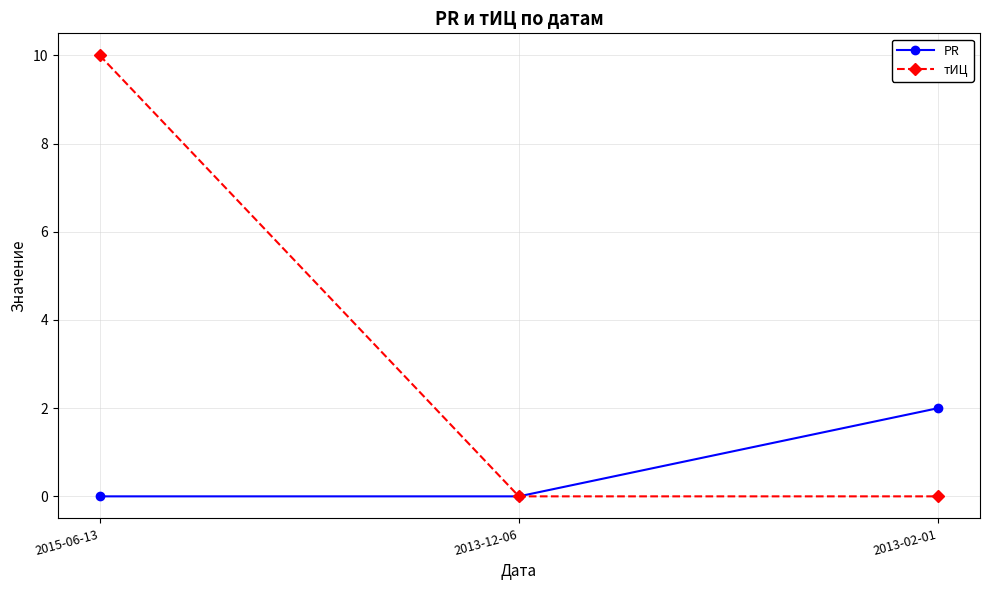

What is the label of the 1st point from the left?

2015-06-13